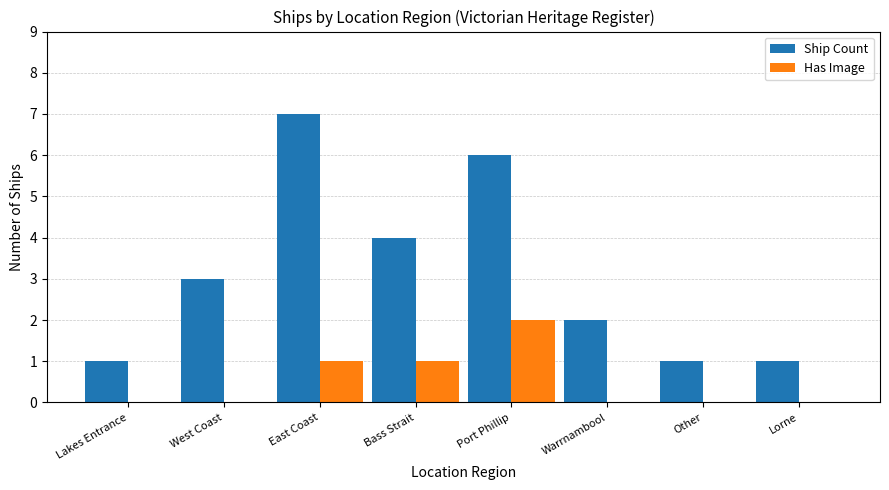

Which series has the largest total across all categories?

Ship Count